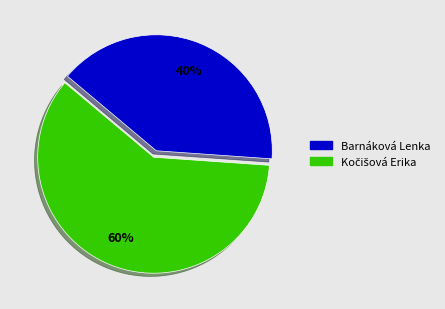

The Barnáková Lenka slice represents 54% of the pie. True or false?

False